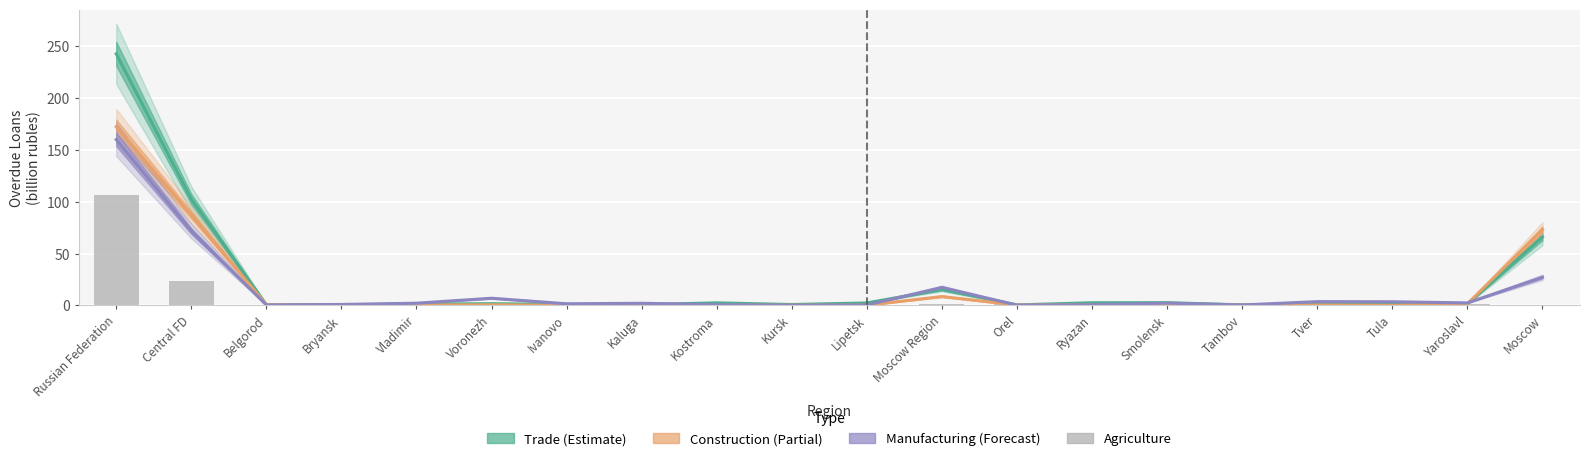

What is the minimum value shown in the chart?

0.1